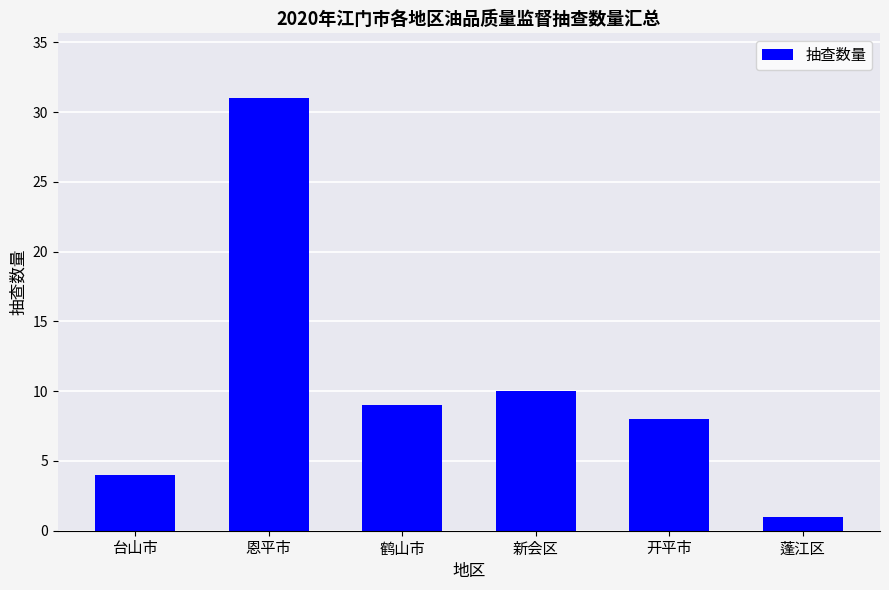

True or false: the data shows 9 at 鹤山市.

True